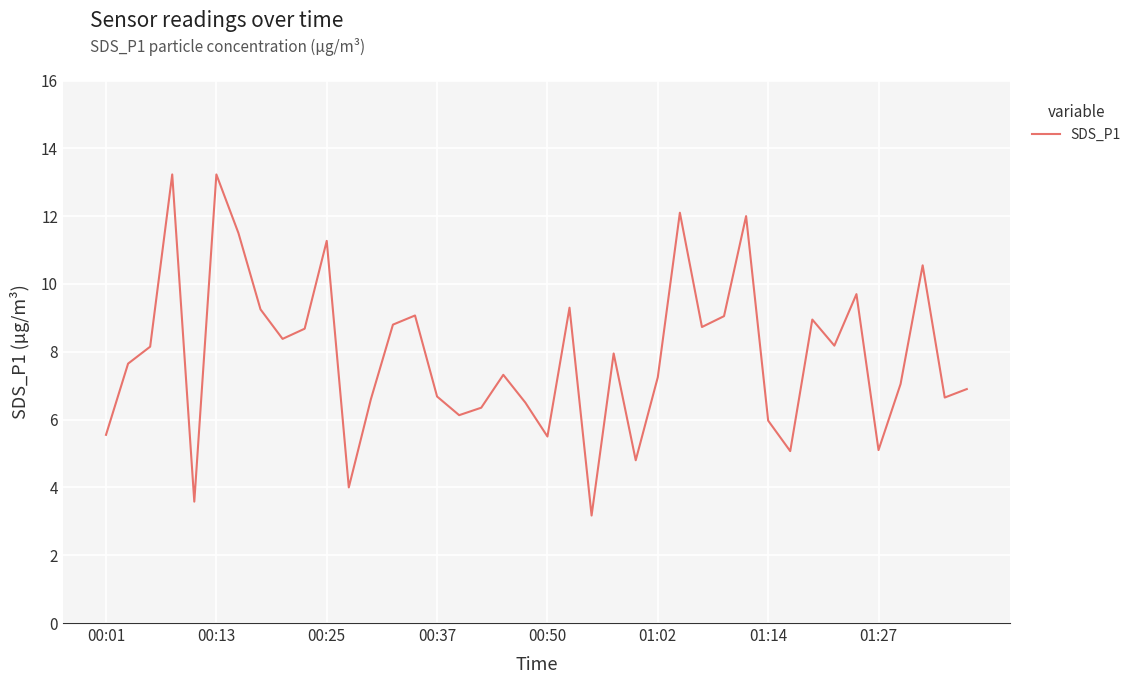

What is the difference between the maximum and minimum values?

10.1